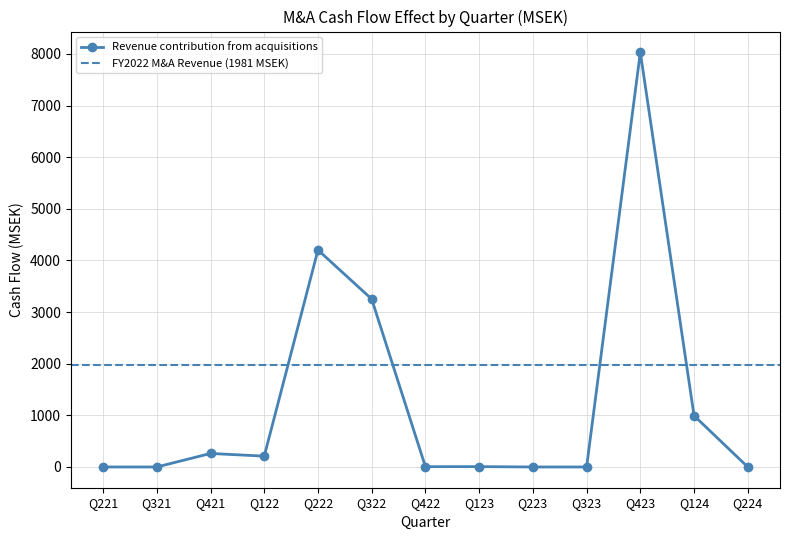

Where is the first local maximum?

Q421